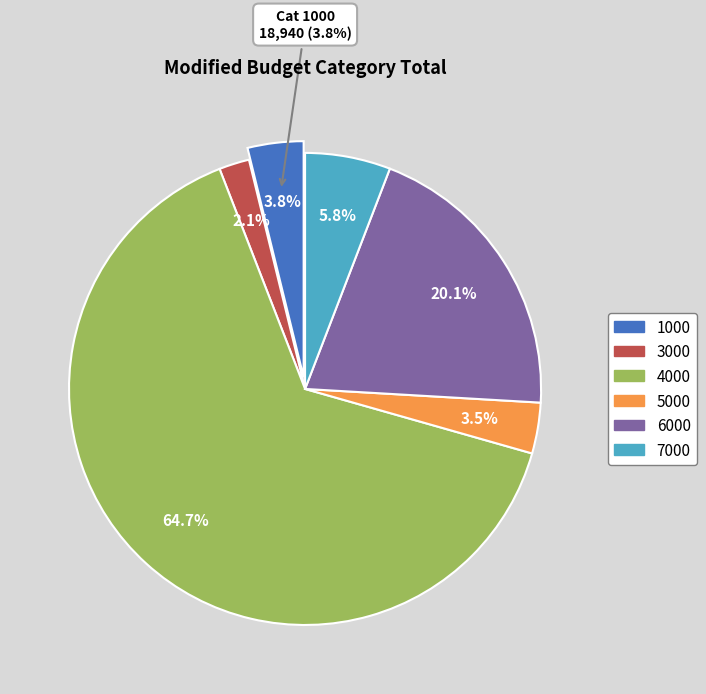

Does 4000 account for over 50% of the chart?

Yes